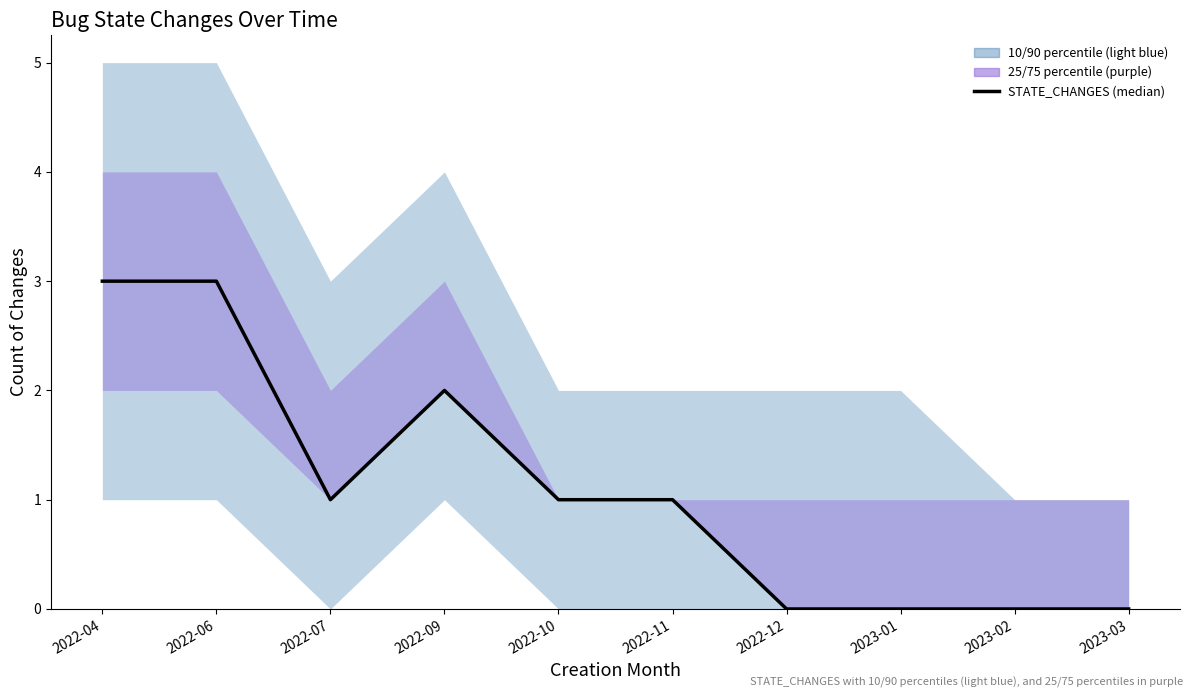

Where does the data first go above 1?

2022-04